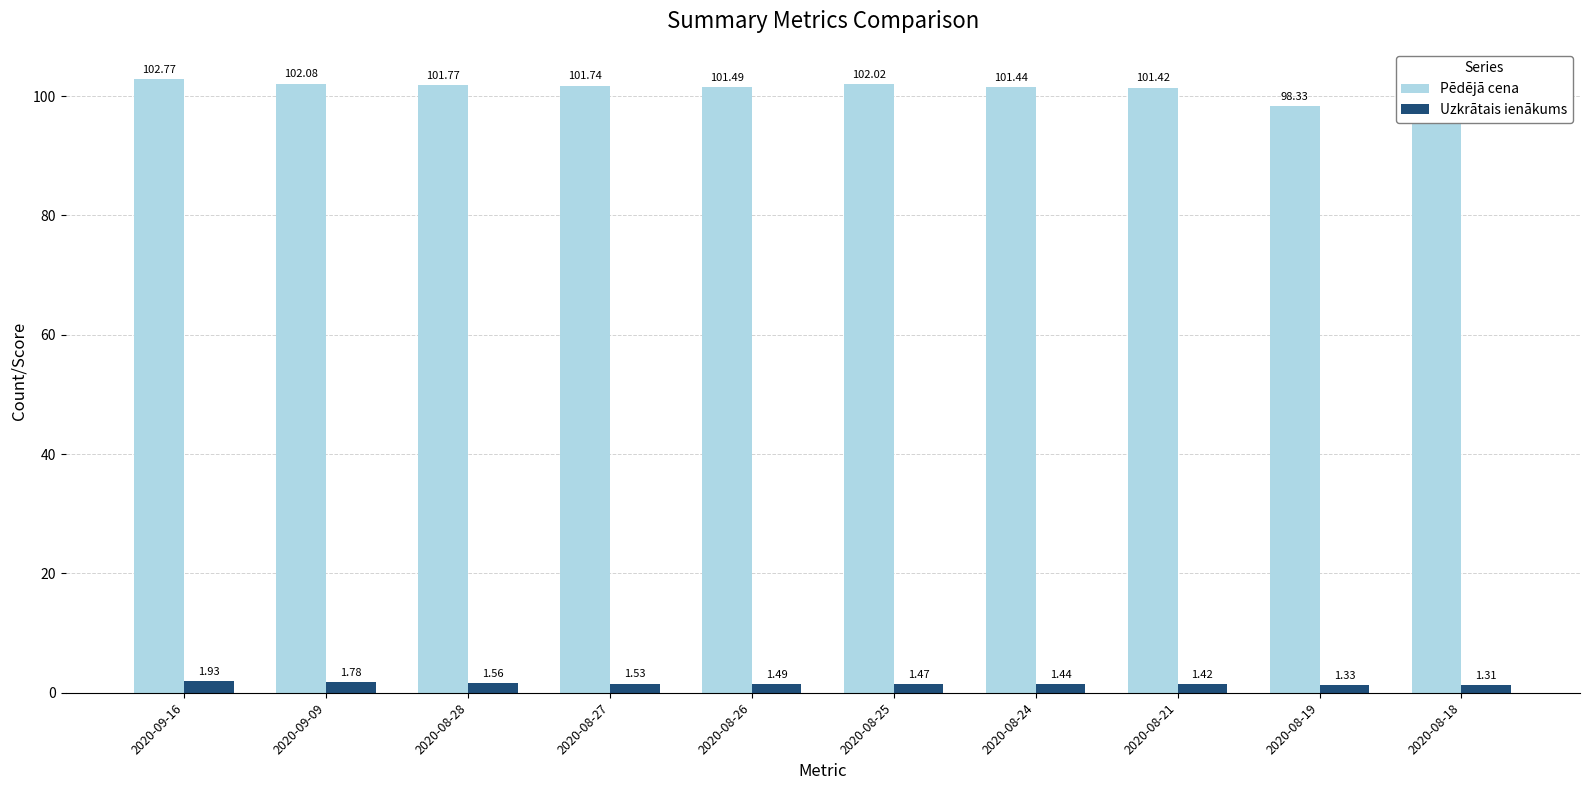

Rank the categories by Pēdējā cena value from lowest to highest.

2020-08-19, 2020-08-18, 2020-08-21, 2020-08-24, 2020-08-26, 2020-08-27, 2020-08-28, 2020-08-25, 2020-09-09, 2020-09-16